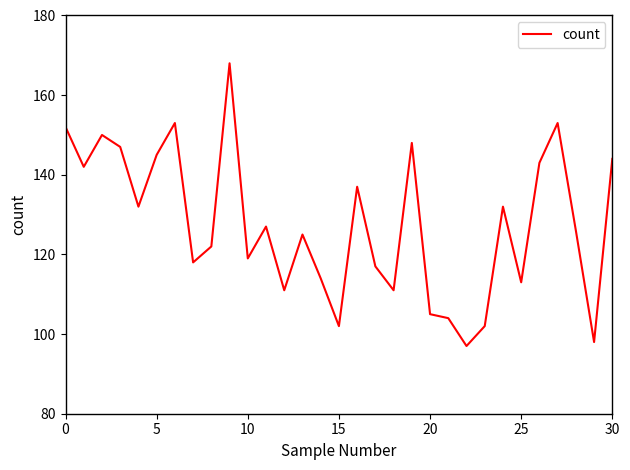

What is the difference between the maximum and minimum values?

71